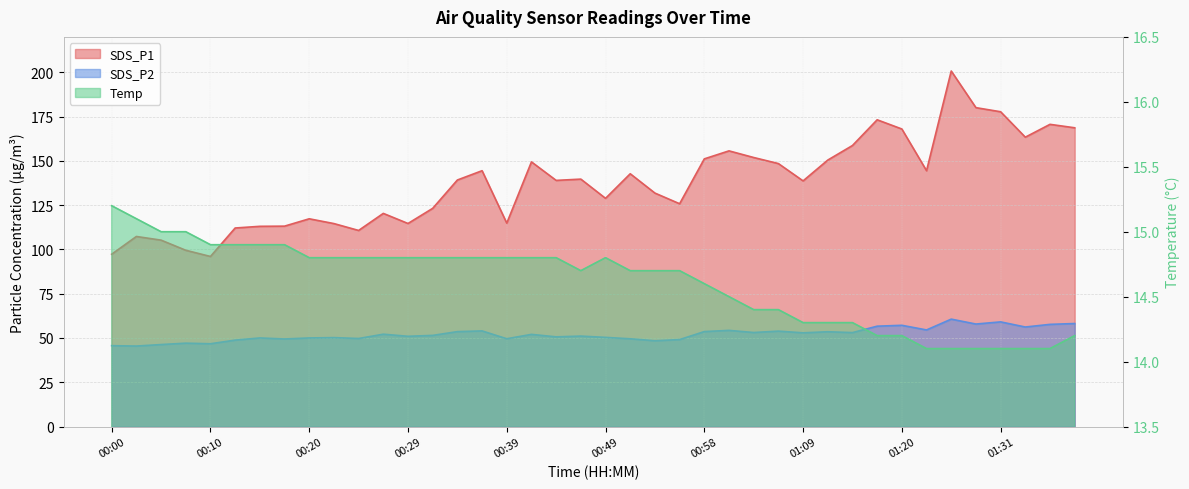

At which category is the sum across all series the highest?

01:25